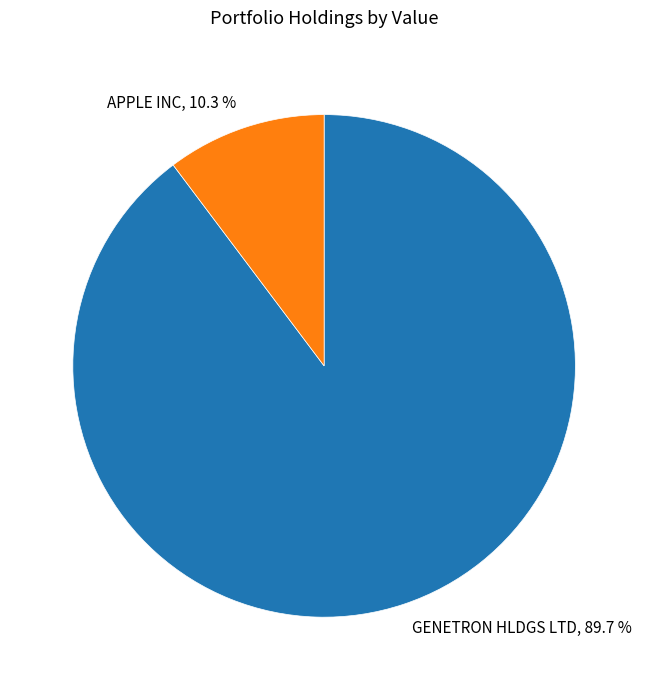

What is the smallest slice in the pie chart?

APPLE INC